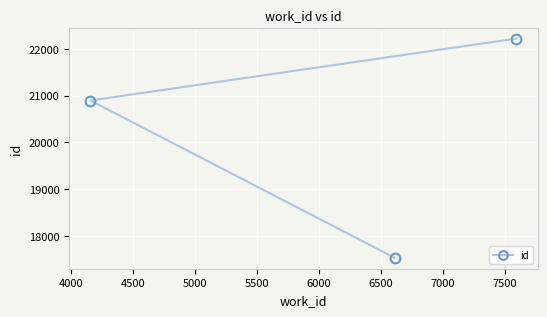

Reading left to right, what are all the values shown in this chart?

20895	17539	22218